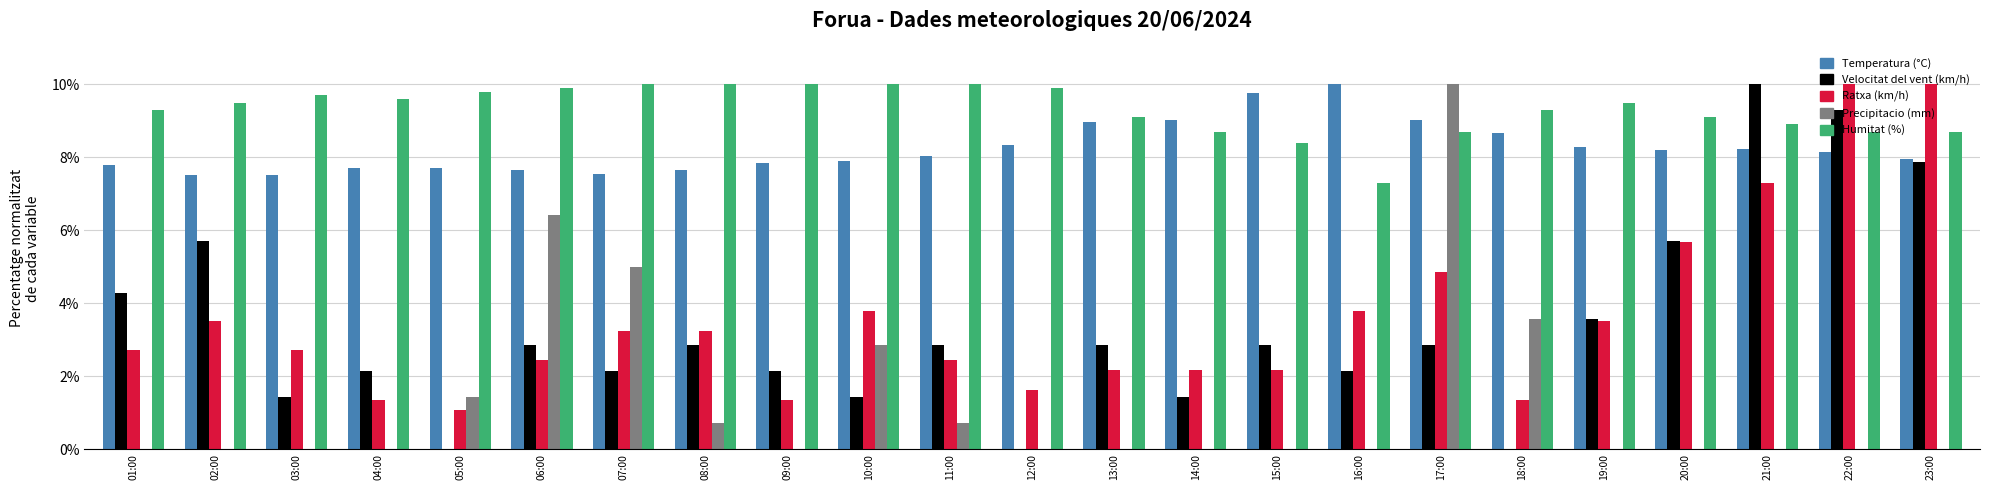

Between 12:00 and 15:00, which series saw the biggest shift?

Velocitat del vent (km/h)